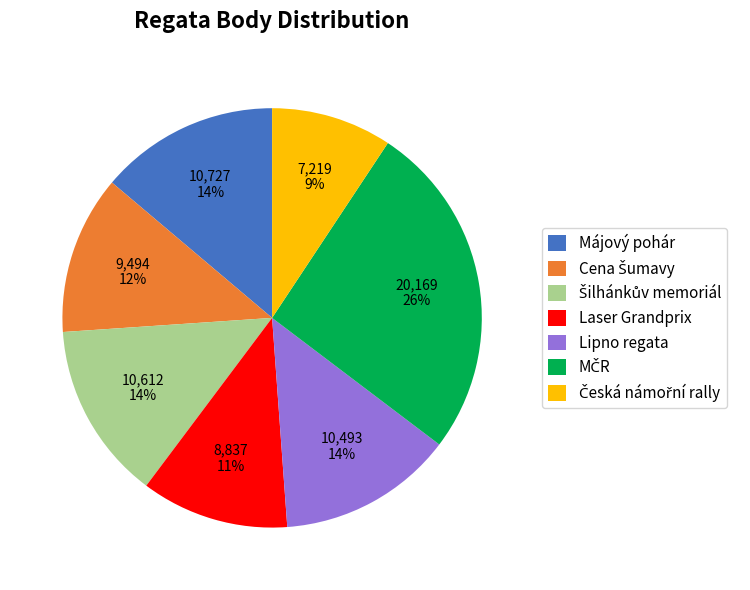

How many segments does this pie chart have?

7